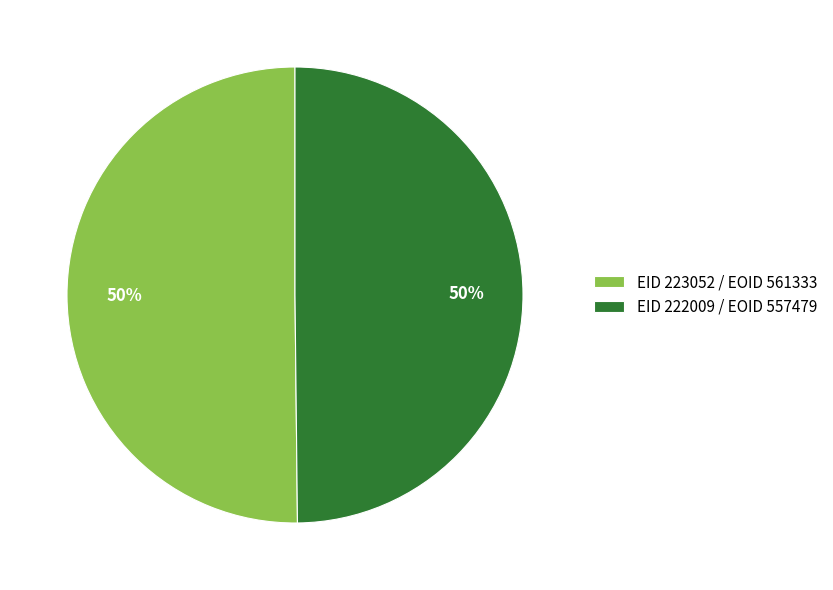

Combined, do EID 222009 / EOID 557479 and EID 223052 / EOID 561333 account for over 50%?

Yes